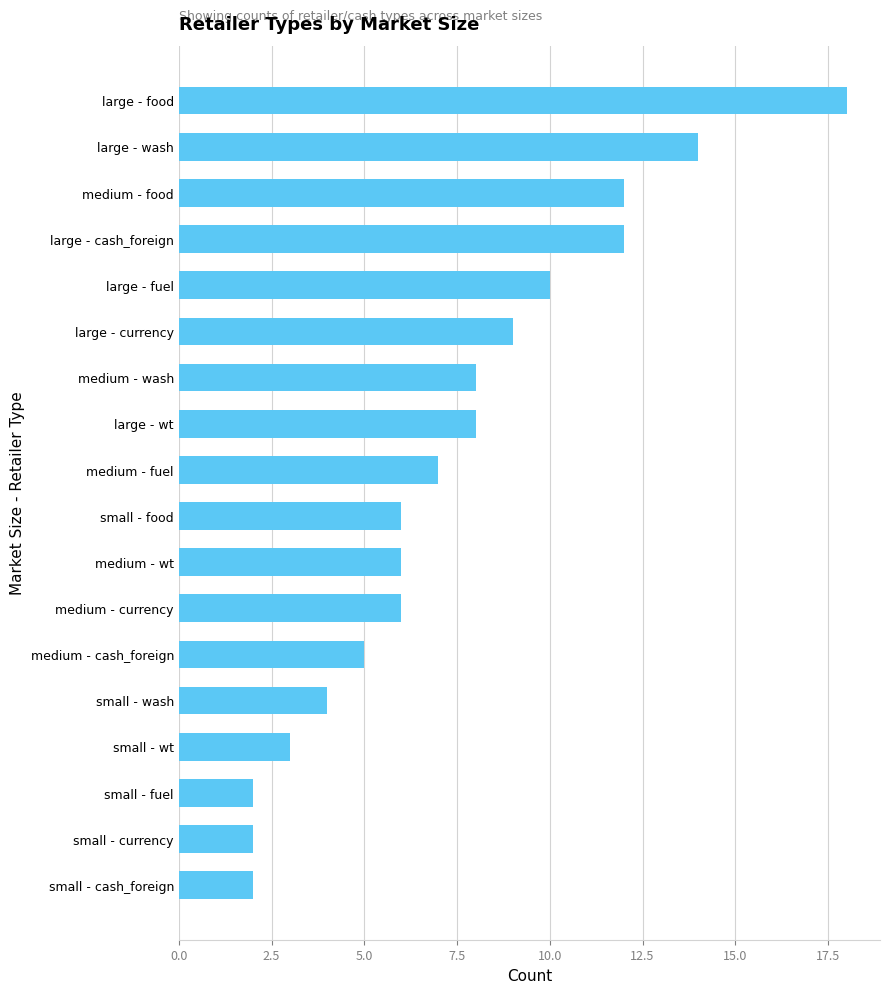

Is it true that the value at small - fuel is 3?

False